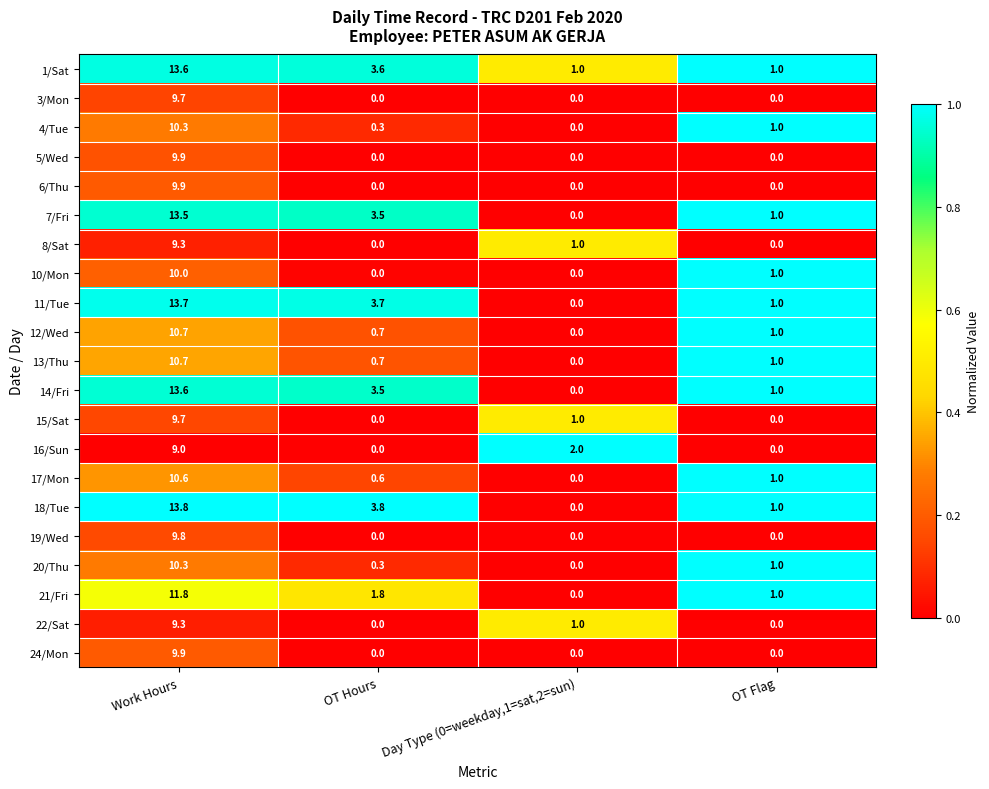

At which label does 4/Tue first exceed 1?

Work Hours